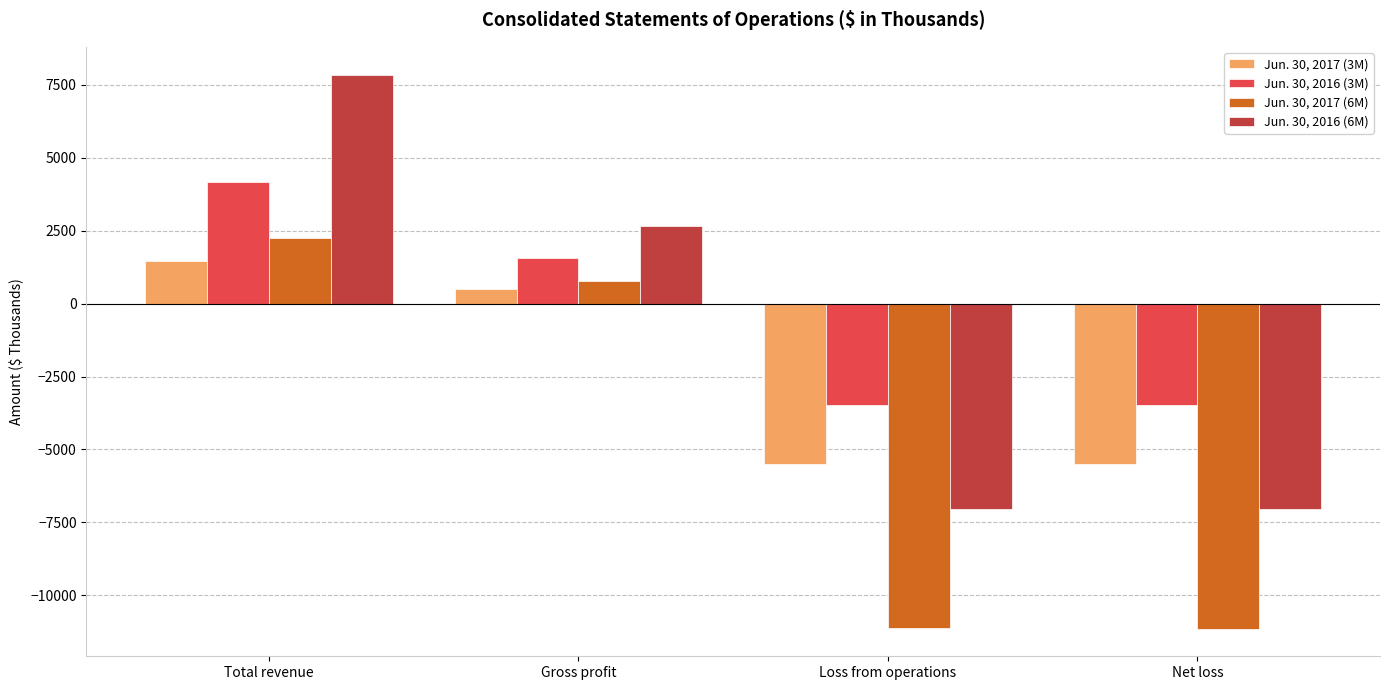

What is the label of the 3rd bar from the right?

Gross profit